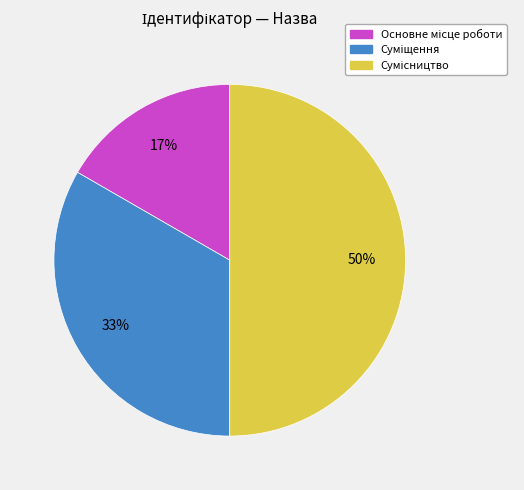

To the nearest percent, what is the average slice percentage?

33%